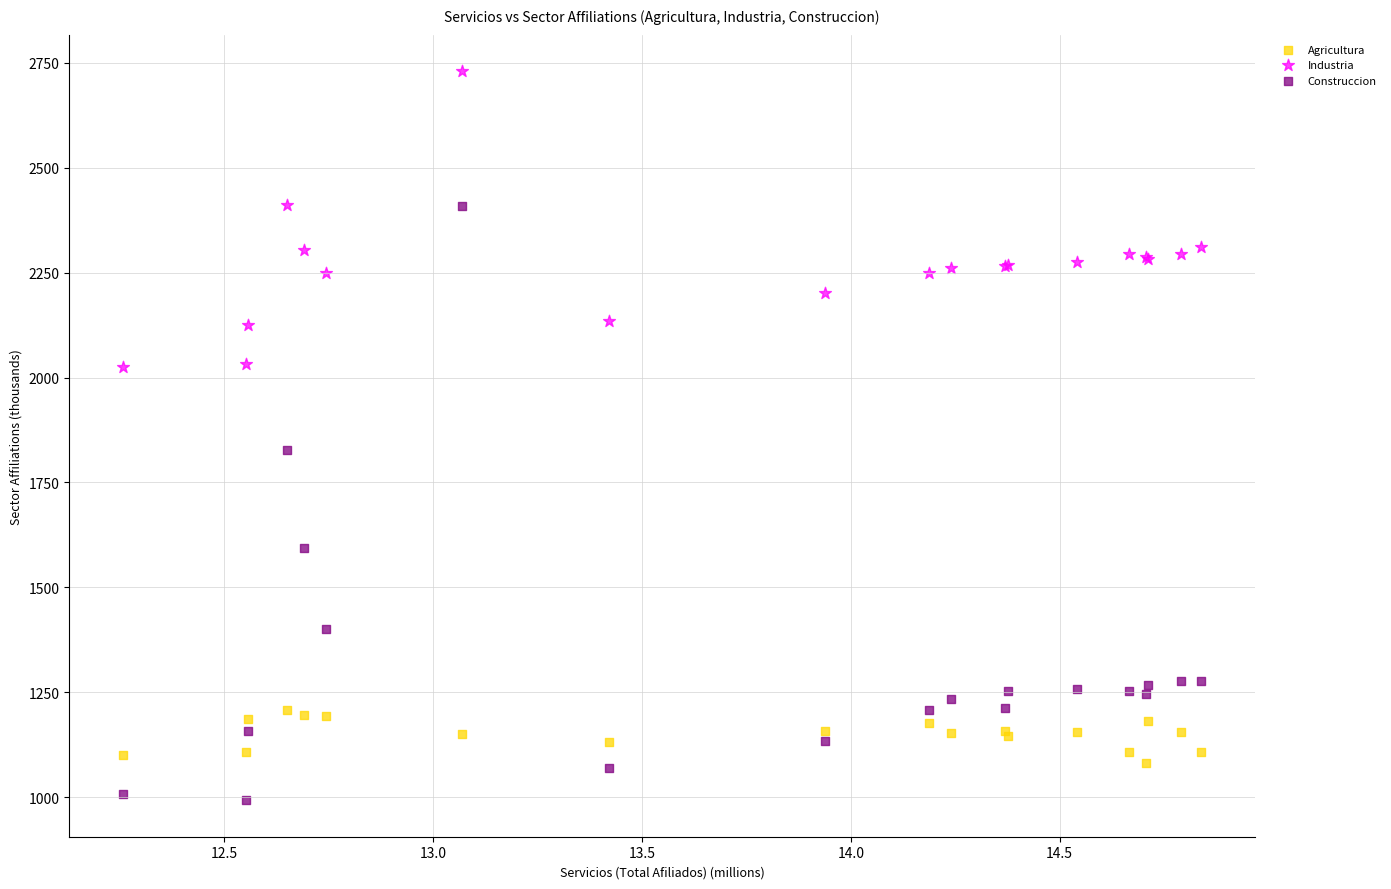

Which series contains the highest Y value?

Industria